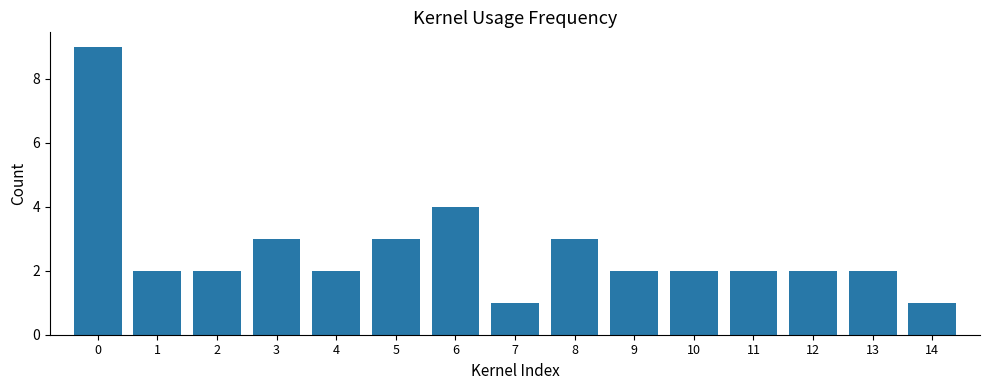

What is the sum of all values?

40